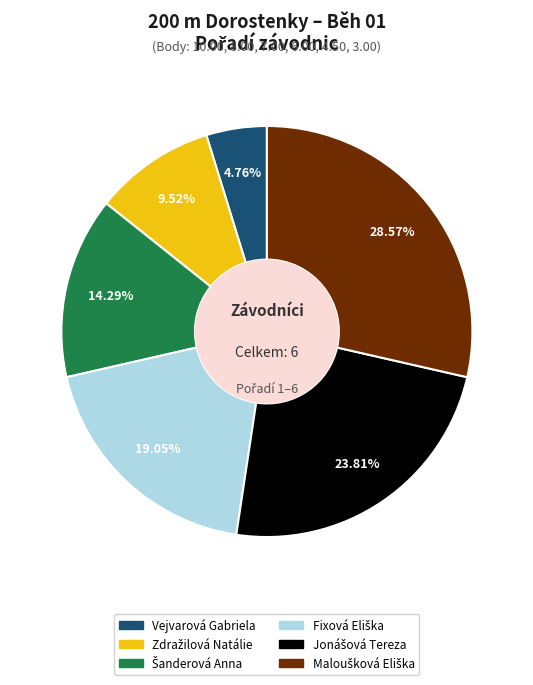

Which slice is the smallest?

Vejvarová Gabriela